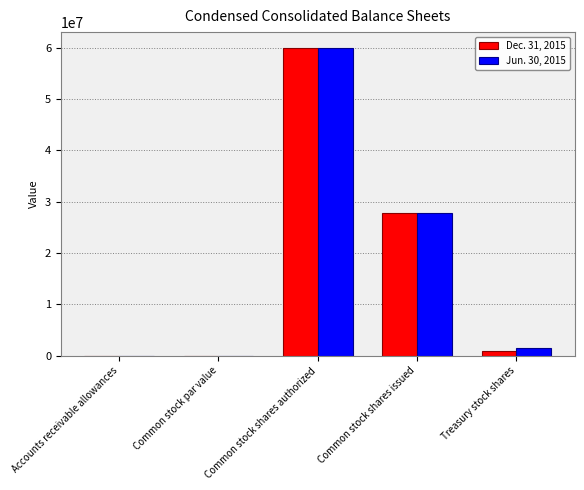

Which category has the highest value in the Jun. 30, 2015 series?

Common stock shares authorized